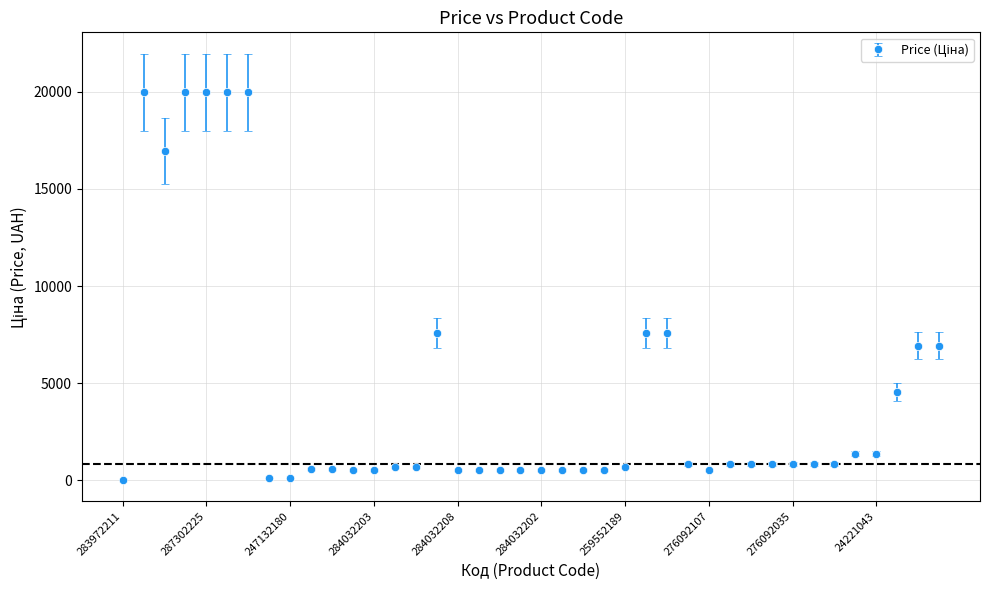

What is the sum of all values?

176152.5